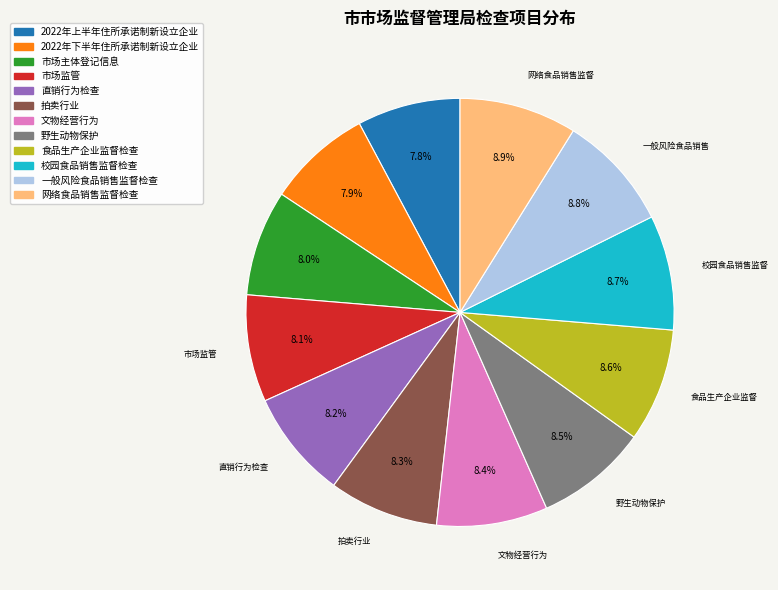

Is there a majority slice in this chart?

No